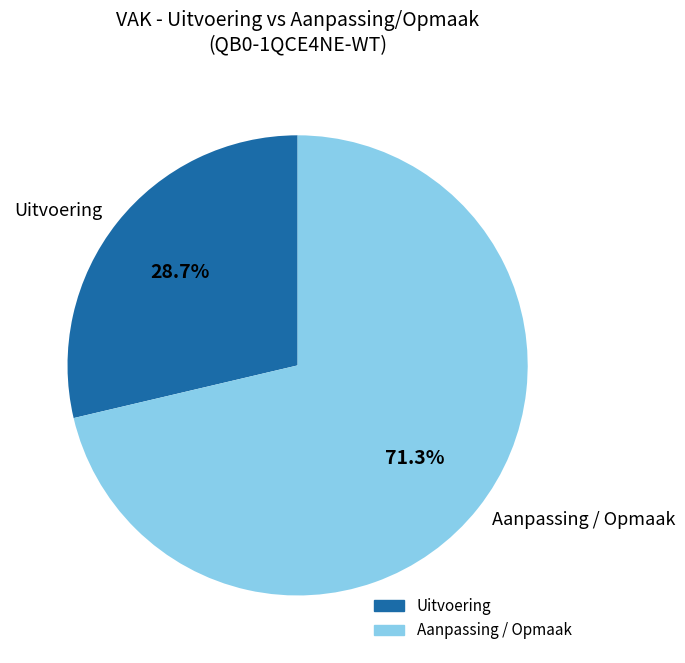

What is the ratio of the value at Aanpassing / Opmaak to the value at Uitvoering?

2.5